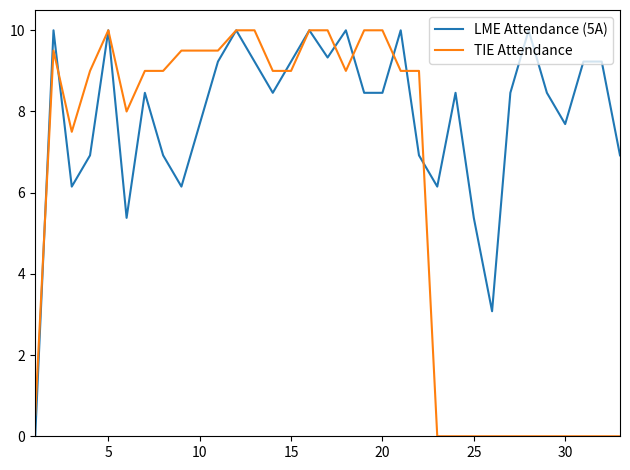

What is the maximum value shown in the chart?

10.0